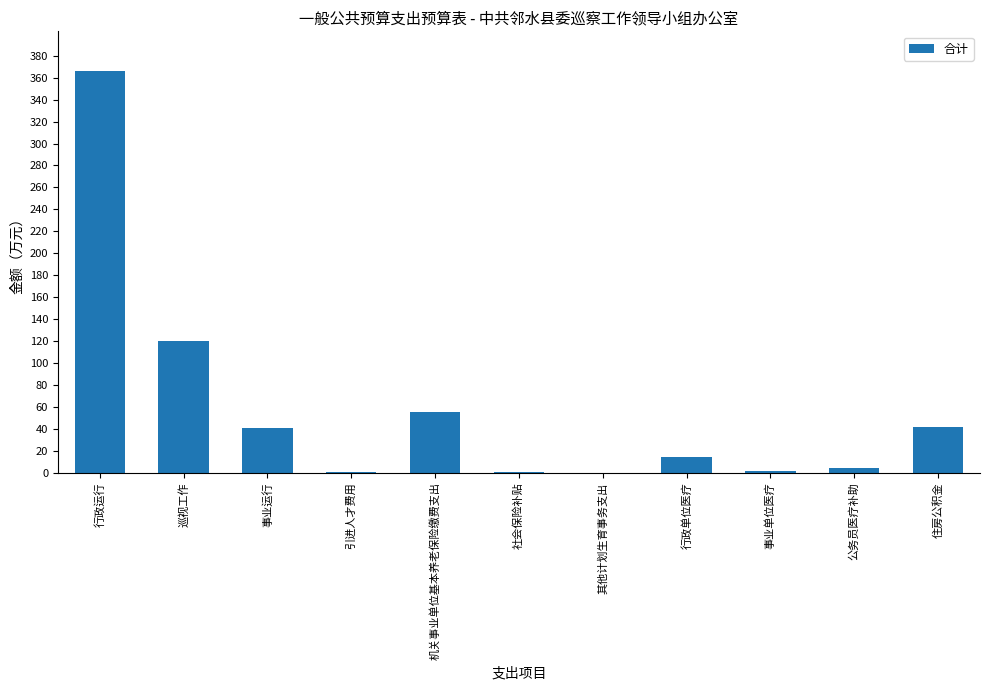

Which label corresponds to the largest value in the chart?

行政运行